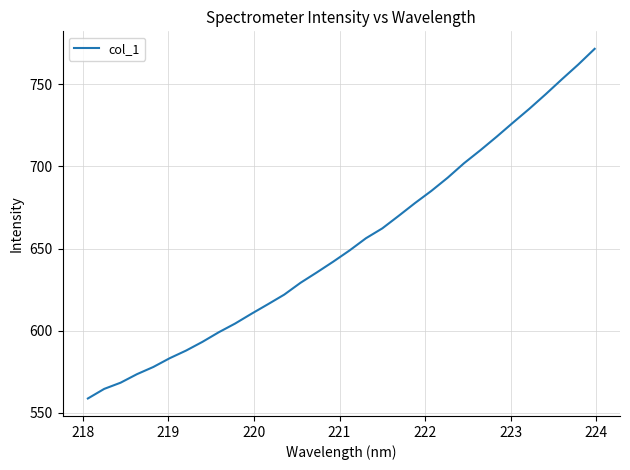

What is the greatest value displayed?

771.5